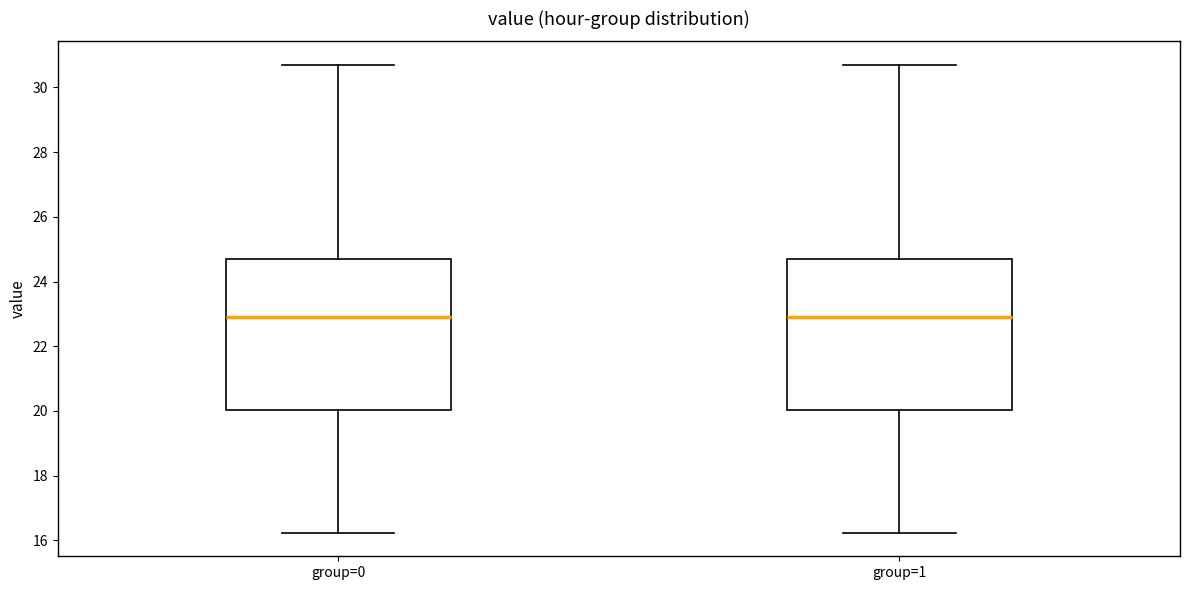

Where is the upper edge of the box for group=0 on the y-axis? The values are not printed on the chart, so give them approximately, as read against the axis.

24.6